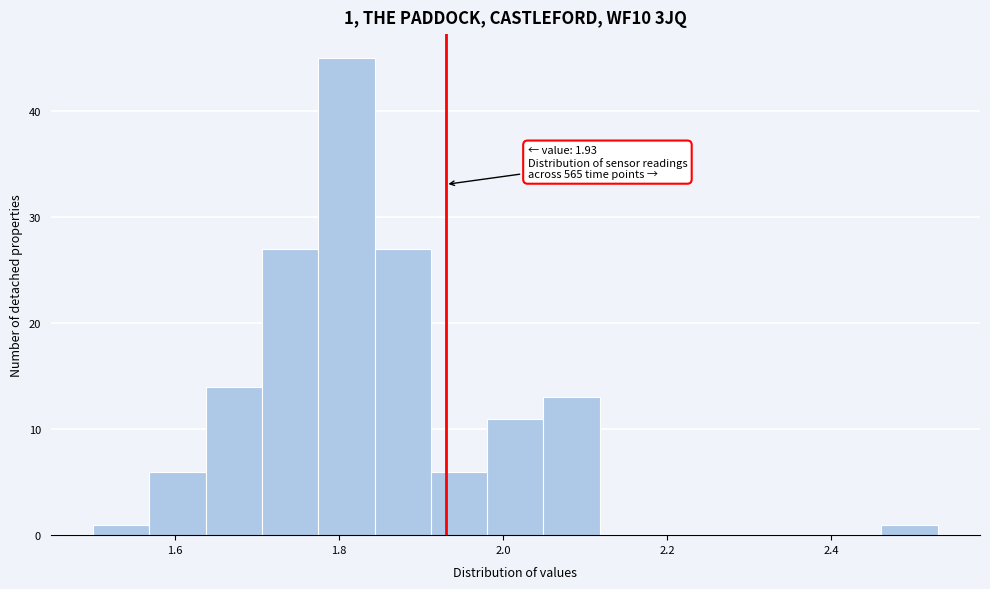

Read against the x-axis, roughly where is the centre of the tallest bar?

1.80